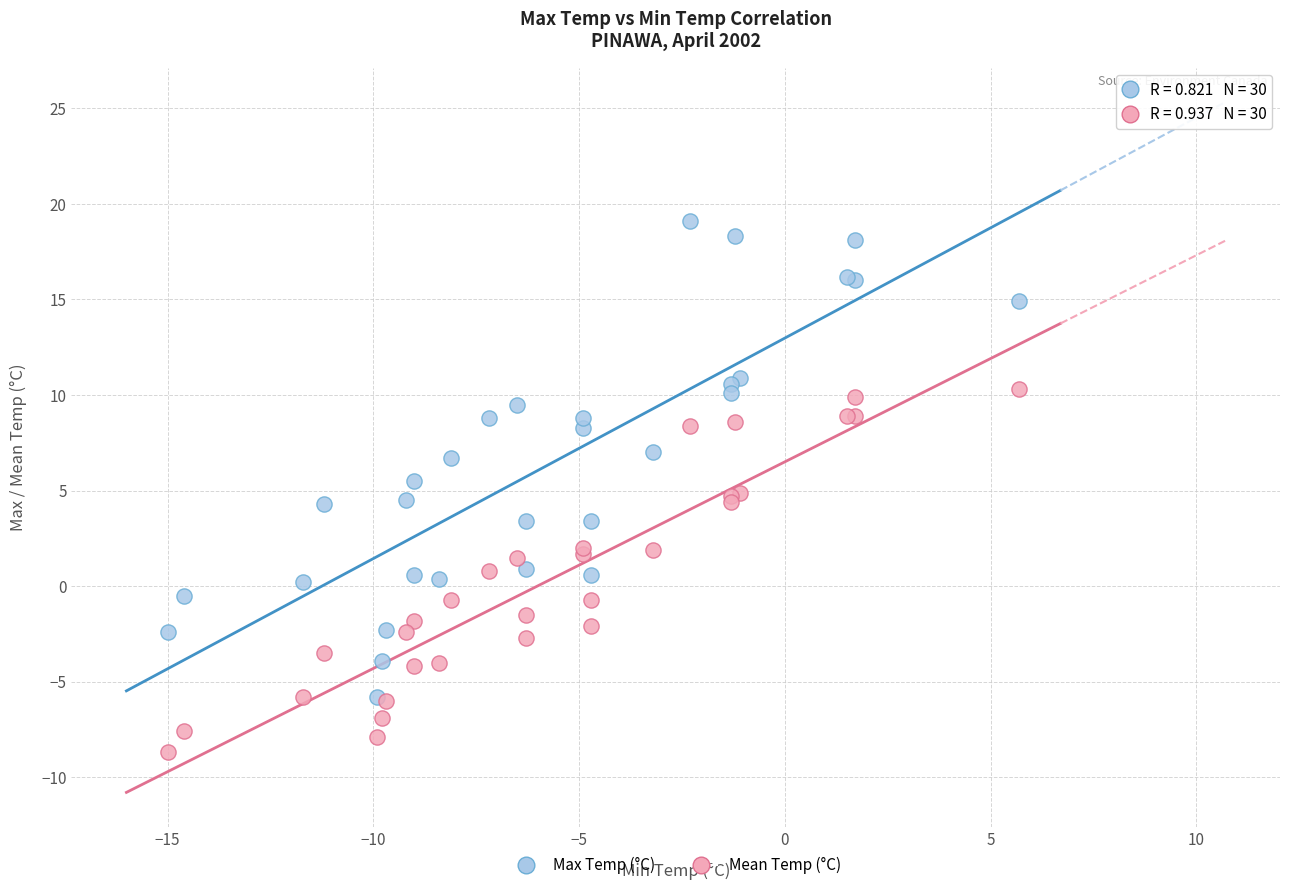

What are all the series names shown in the legend?

Max Temp (°C), Mean Temp (°C)